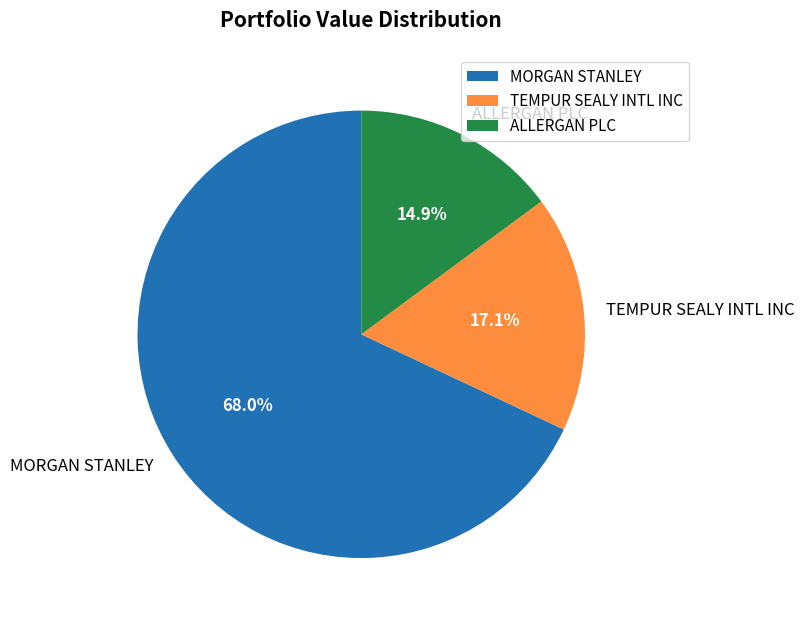

Does MORGAN STANLEY account for over 50% of the chart?

Yes